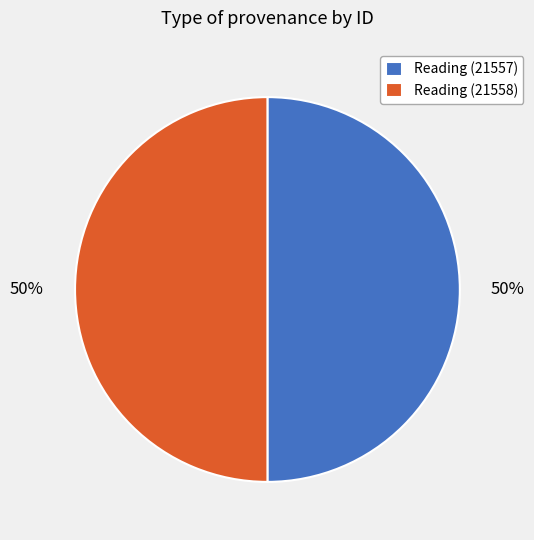

Do Reading (21558) and Reading (21557) together represent more than half of the pie?

Yes